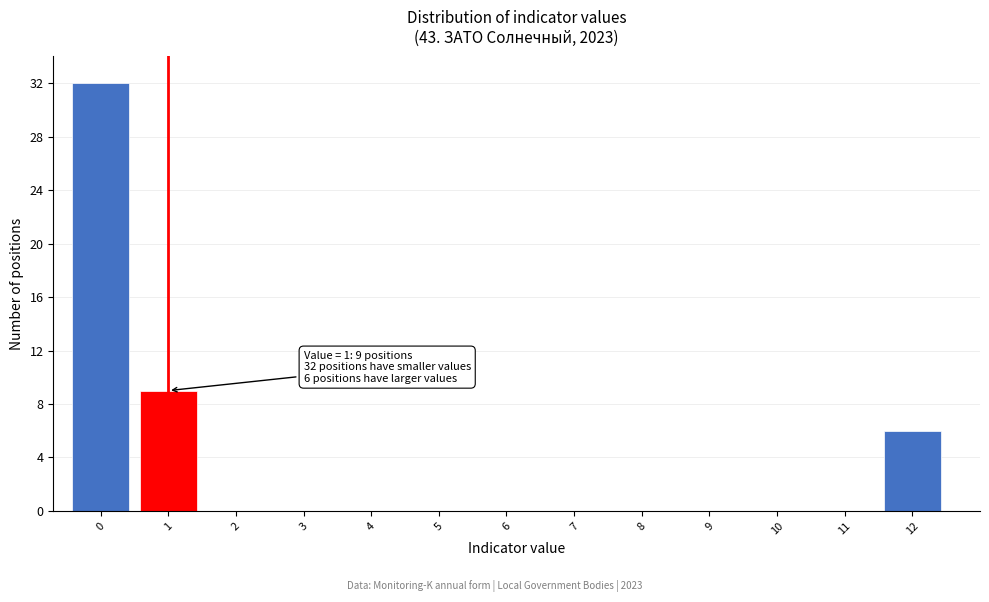

What is the change in value from 3 to 12?

+6